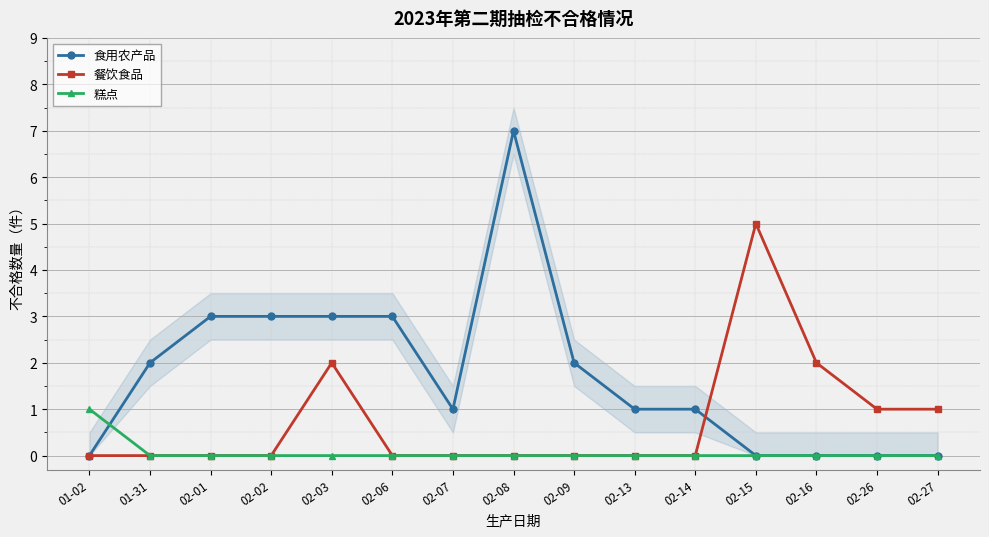

Which category has the highest value across all series?

02-08